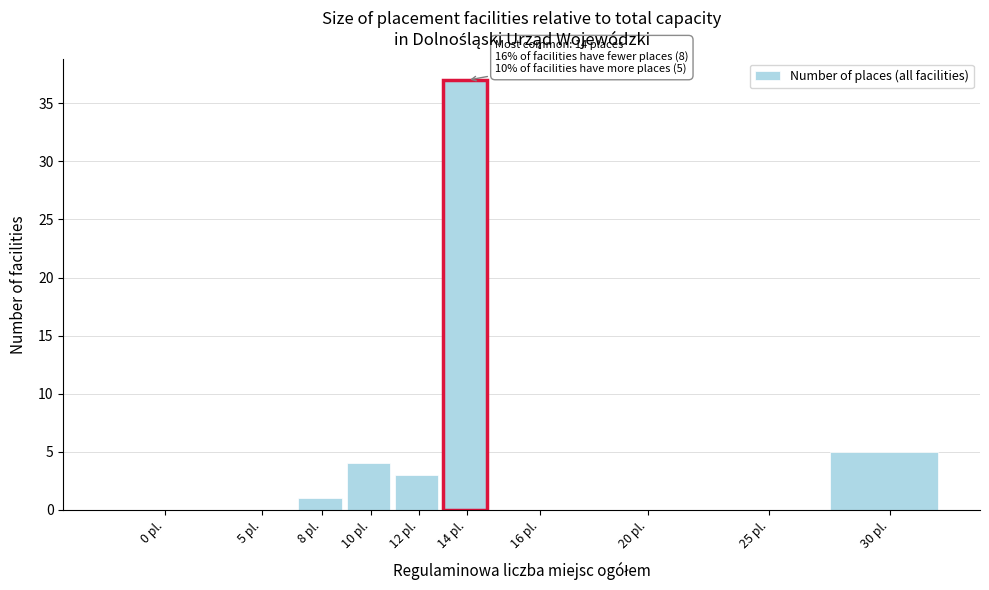

Reading left to right, transcribe all the data shown in this chart.

0 pl.=0	5 pl.=0	8 pl.=1	10 pl.=4	12 pl.=3	14 pl.=37	16 pl.=0	20 pl.=0	25 pl.=0	30 pl.=5